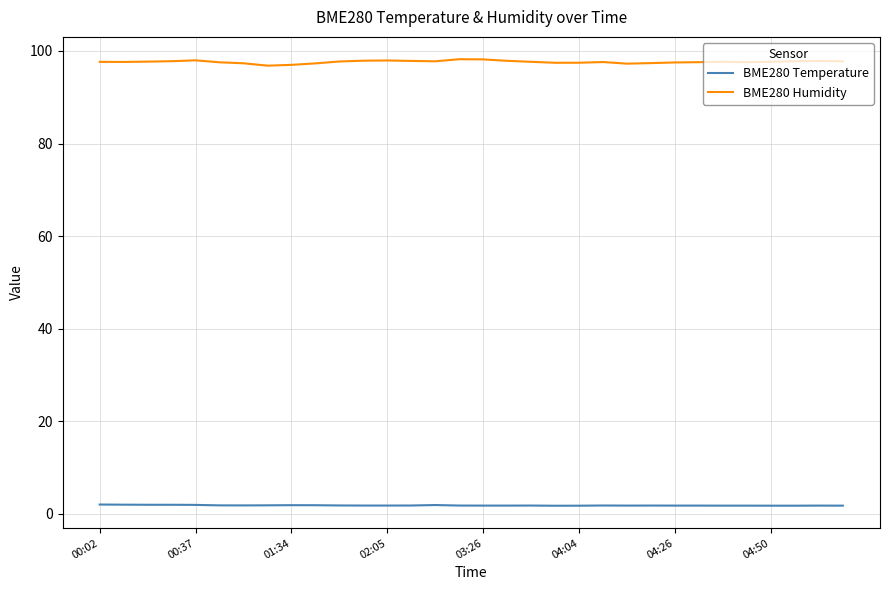

Rank the series by their average value, from lowest to highest.

BME280 Temperature, BME280 Humidity